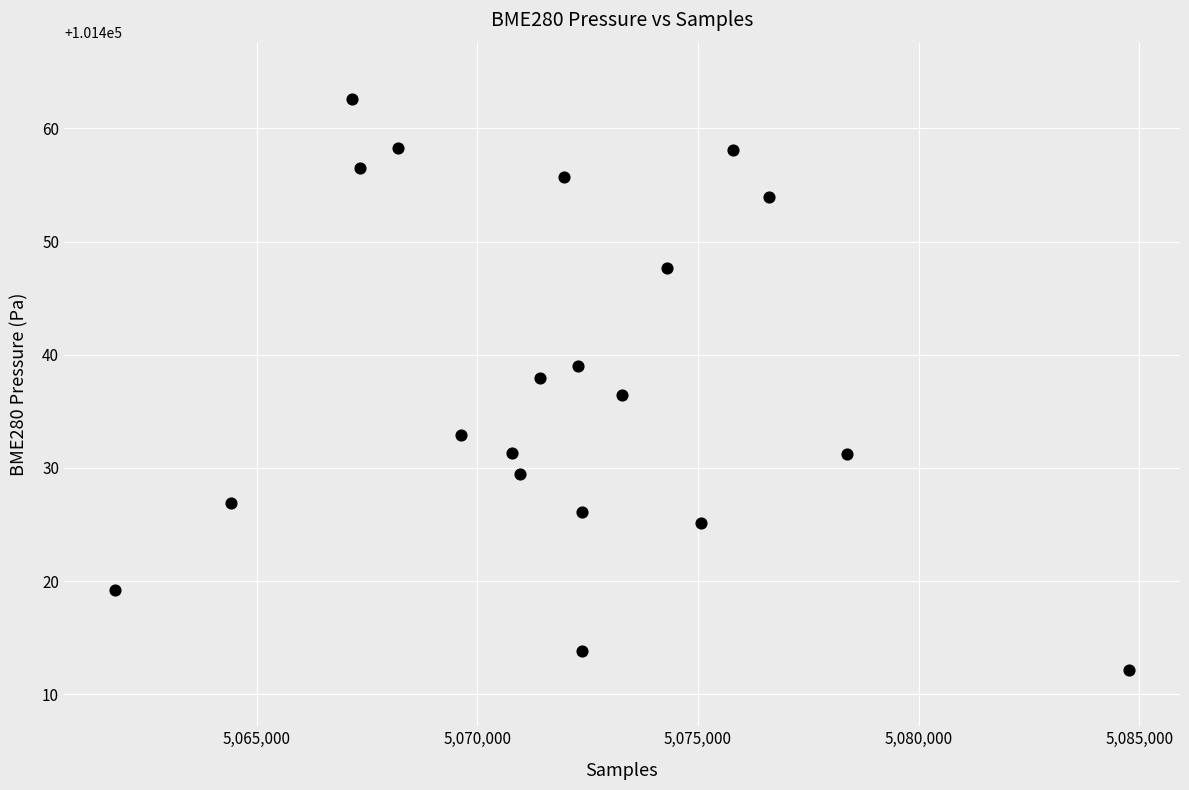

What is the range of Y values (max minus min)?

50.4